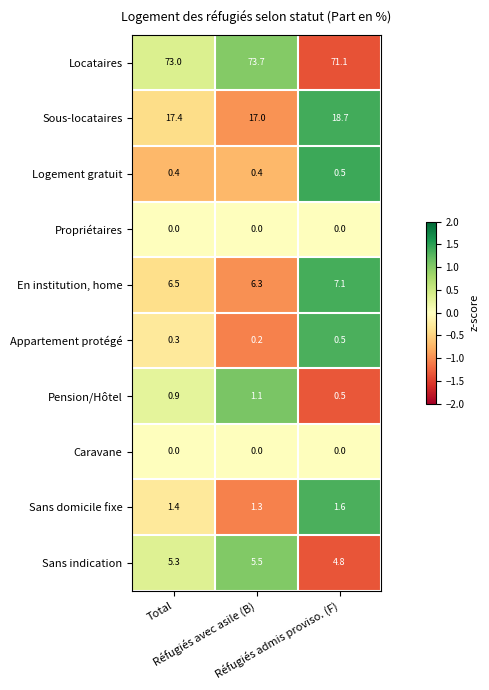

What is the difference between the maximum and minimum values in the Pension/Hôtel series?

0.6